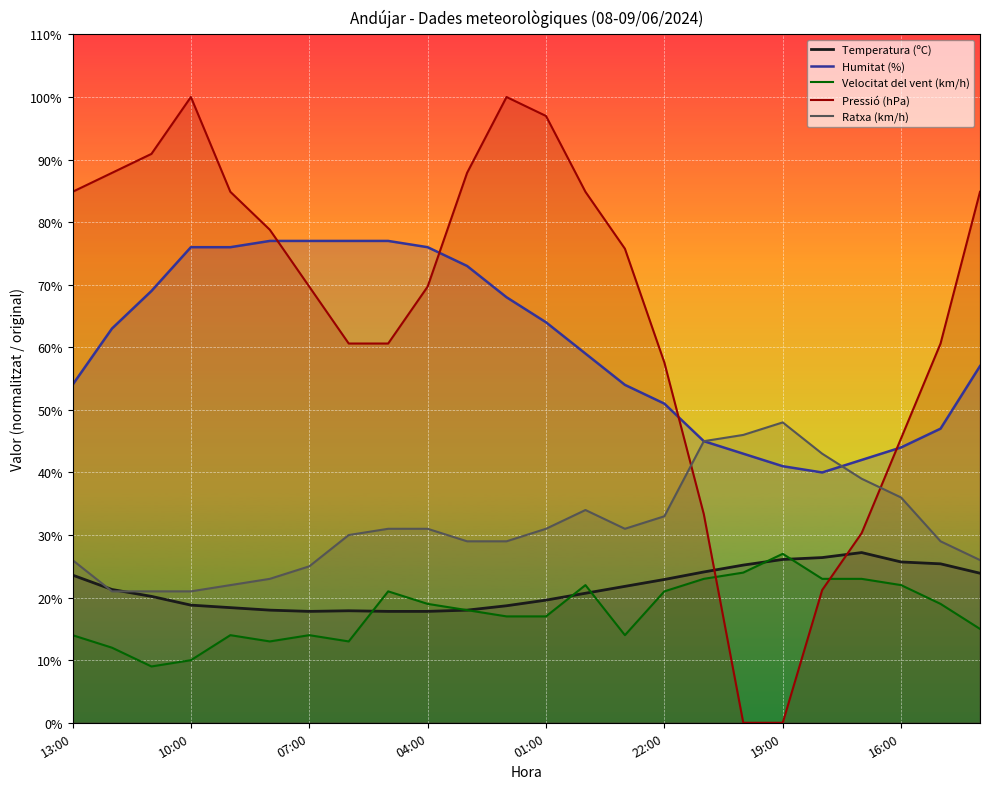

Does the chart display data point markers on the line(s)?

No